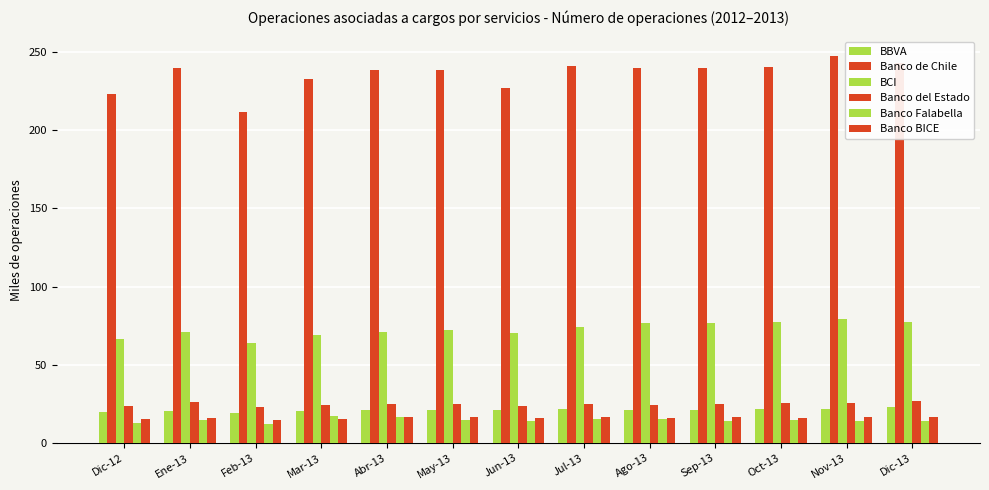

How many data points in BCI are less than 72?

6